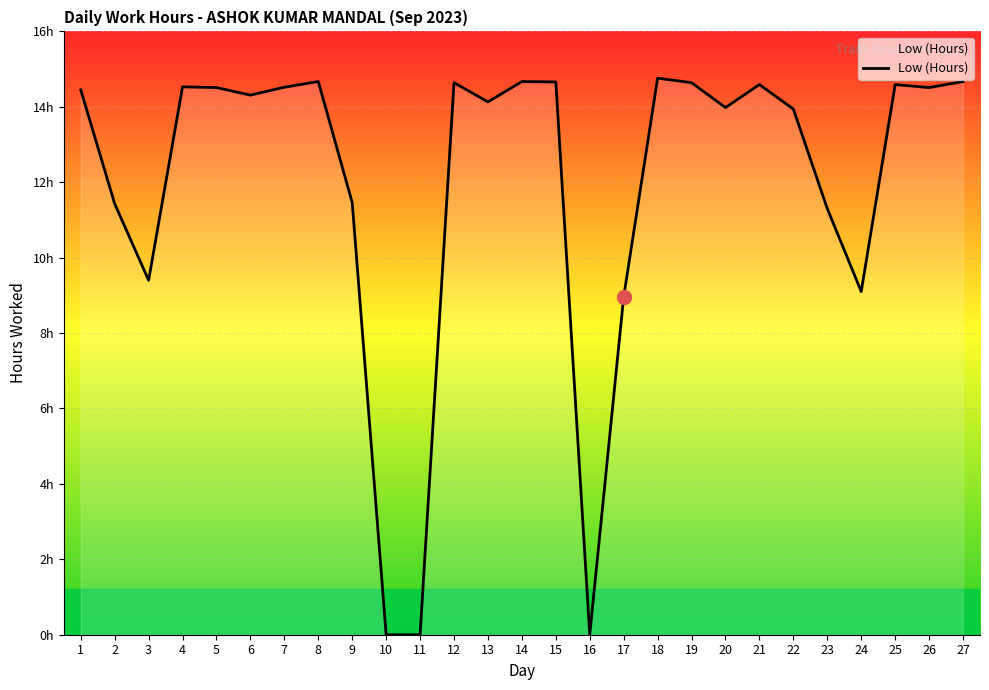

At which category does the data reach its first local valley?

3